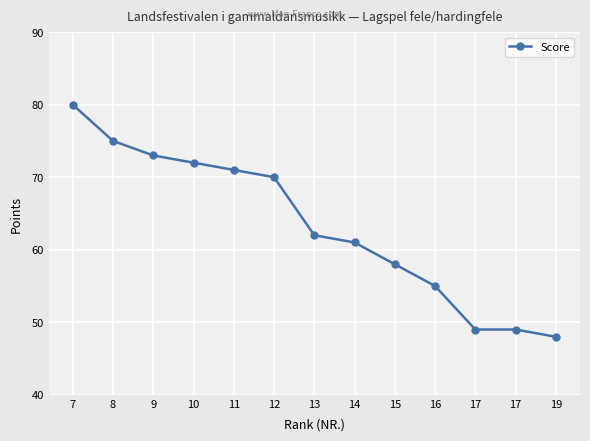

True or false: the data shows 80 at 14.

False